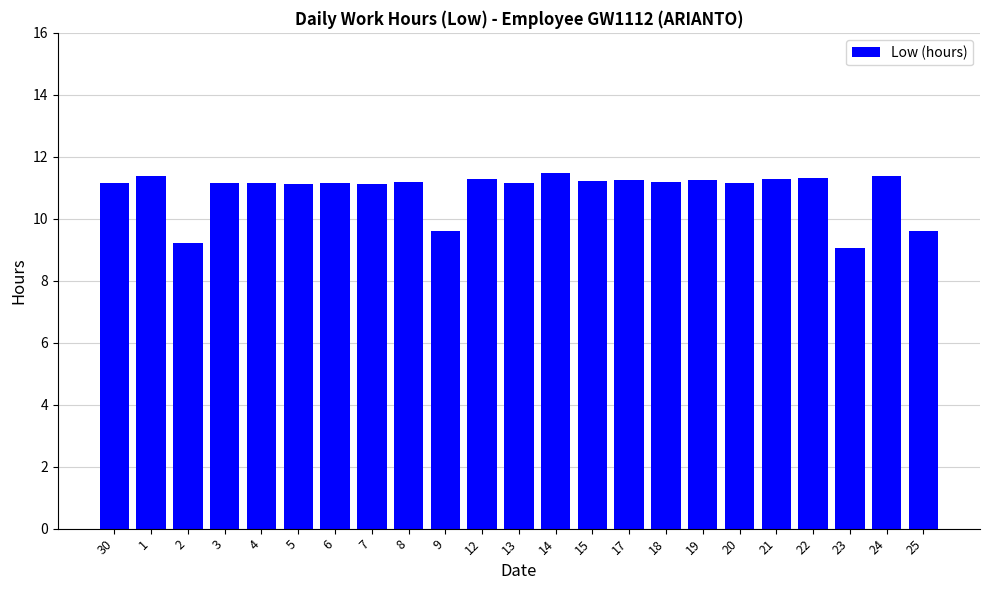

What is the change in value from 20 to 25?

-1.5